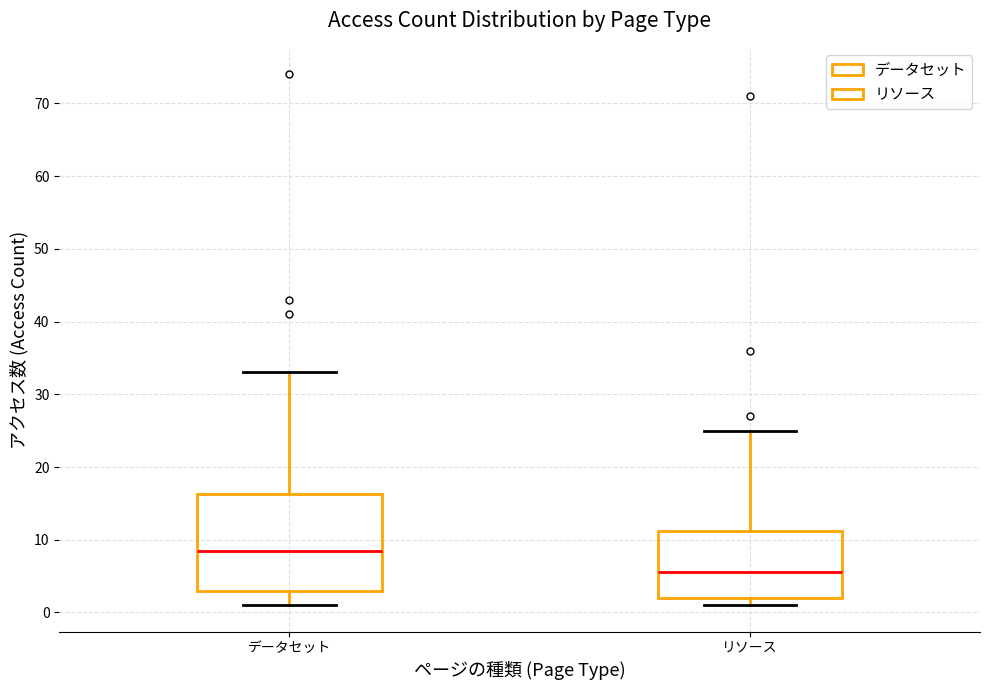

Which box is the tallest, from its lower edge to its upper edge?

データセット